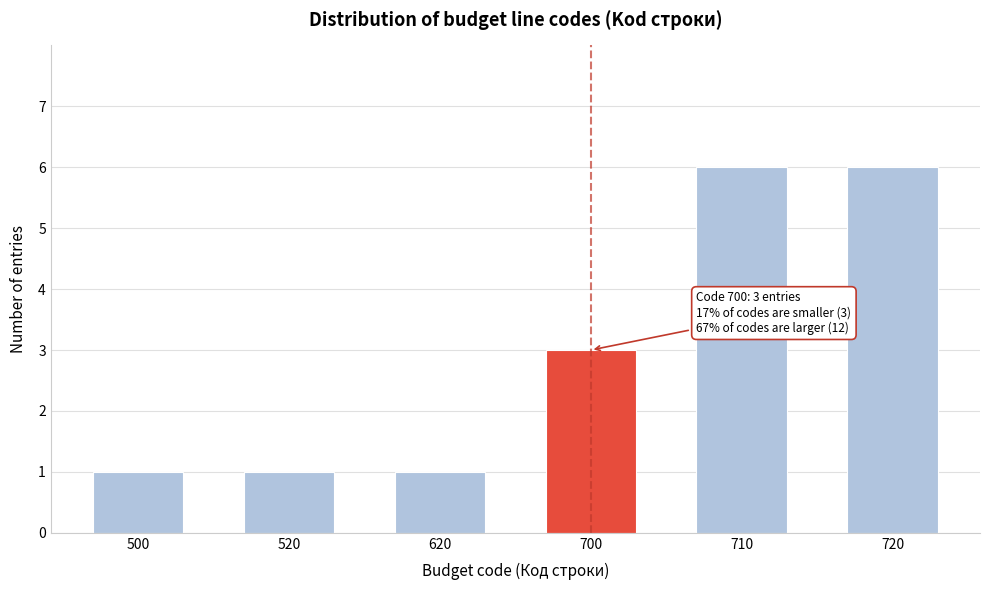

Reading right to left, what are all the values shown in this chart?

6	6	3	1	1	1